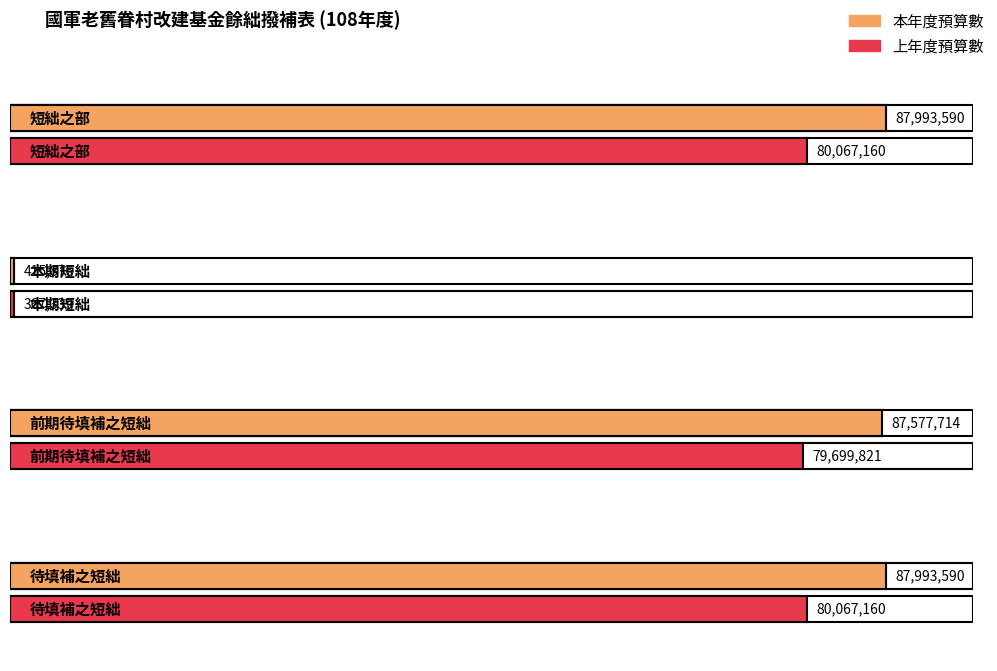

What is the value of the 比較增減 bar at the 1st from the left?

7926430